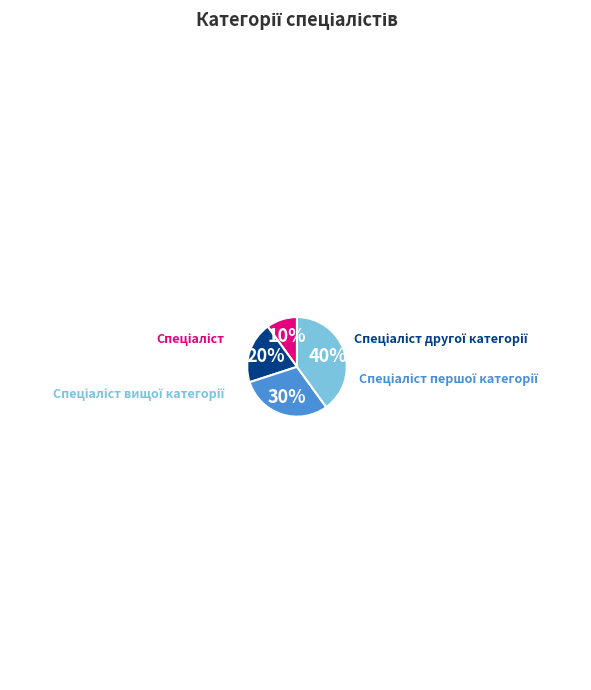

True or false: Спеціаліст вищої категорії accounts for 45% of the total.

False